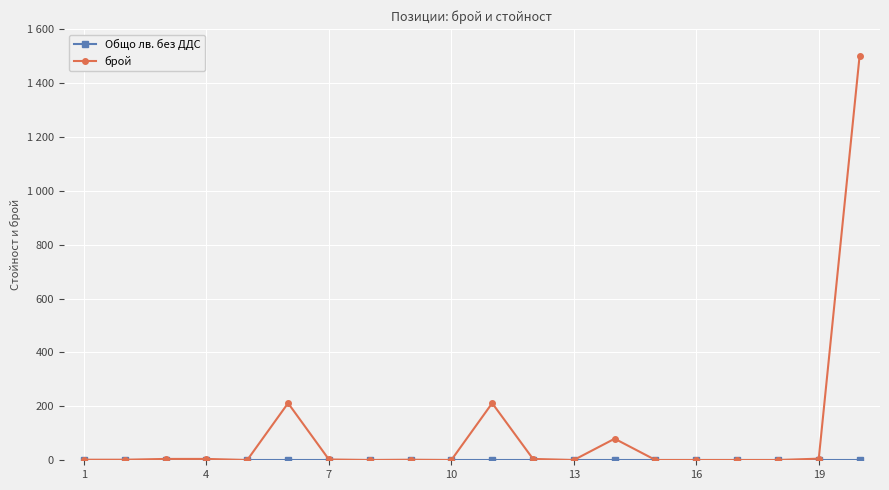

Does the chart have visible grid lines?

Yes